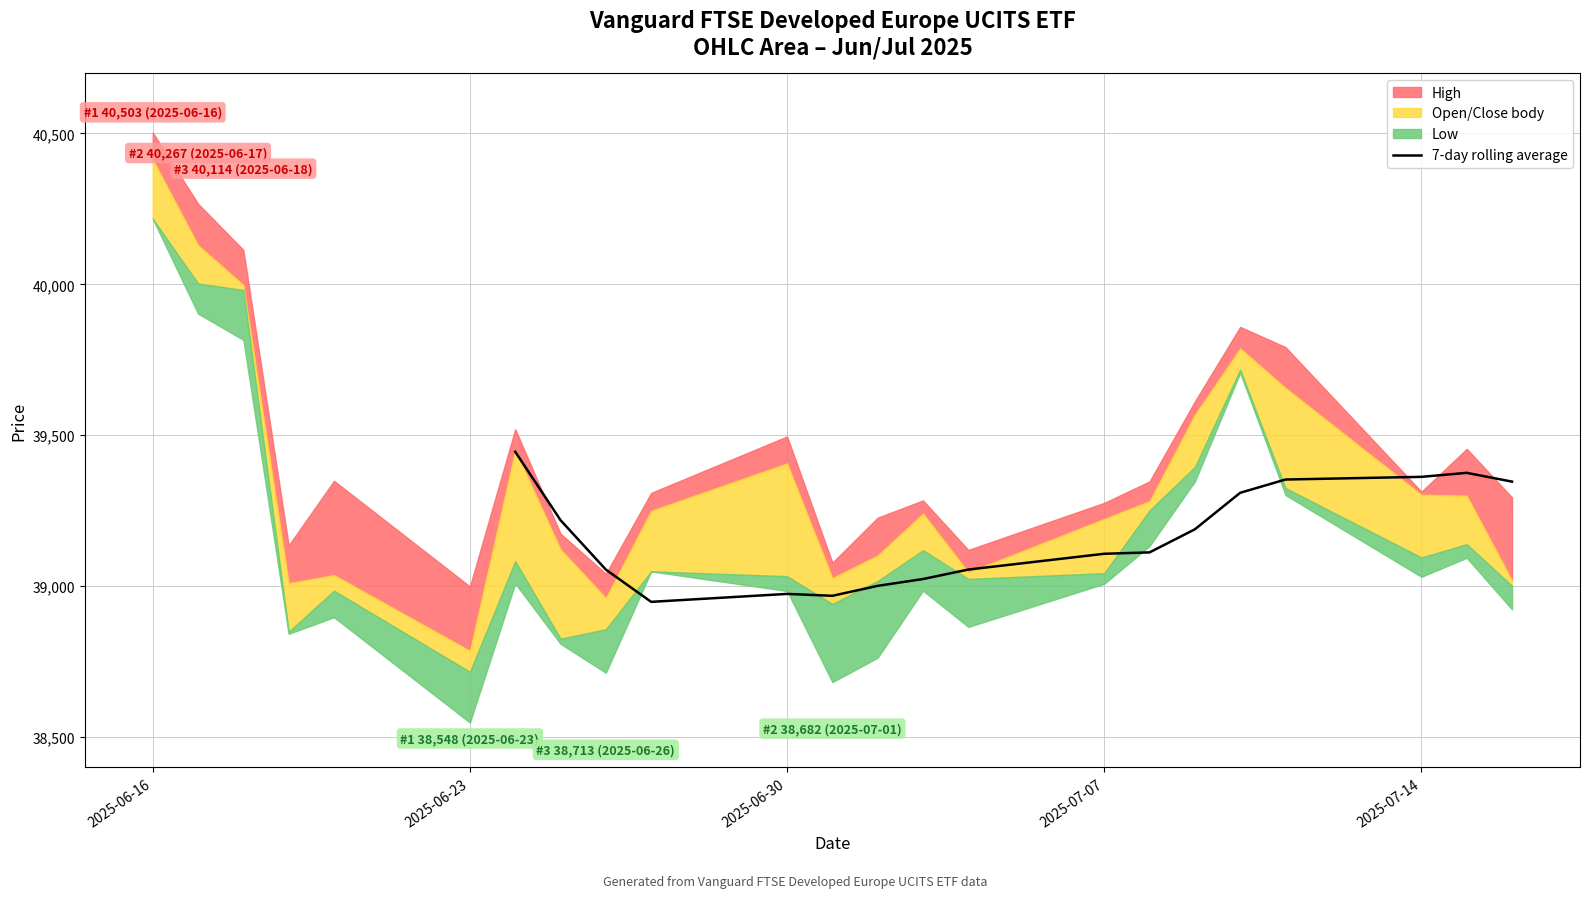

Reading left to right, list all the values displayed in this chart.

39445.4	39218.6	39054.9	38948.0	38974.3	38968.0	39001.0	39023.6	39055.0	39107.3	39111.9	39188.3	39309.3	39353.3	39362.1	39375.4	39346.3